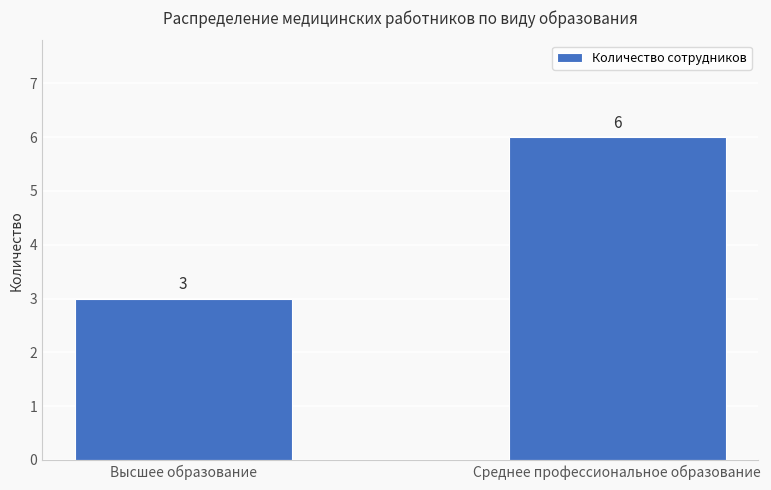

List the labels in order of value, largest first.

Среднее профессиональное образование, Высшее образование